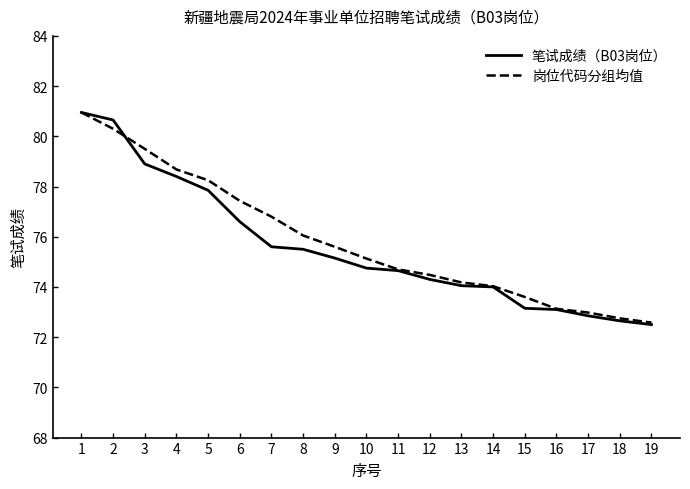

Rank the series at 6 from highest to lowest value.

岗位代码分组均值, 笔试成绩（B03岗位）